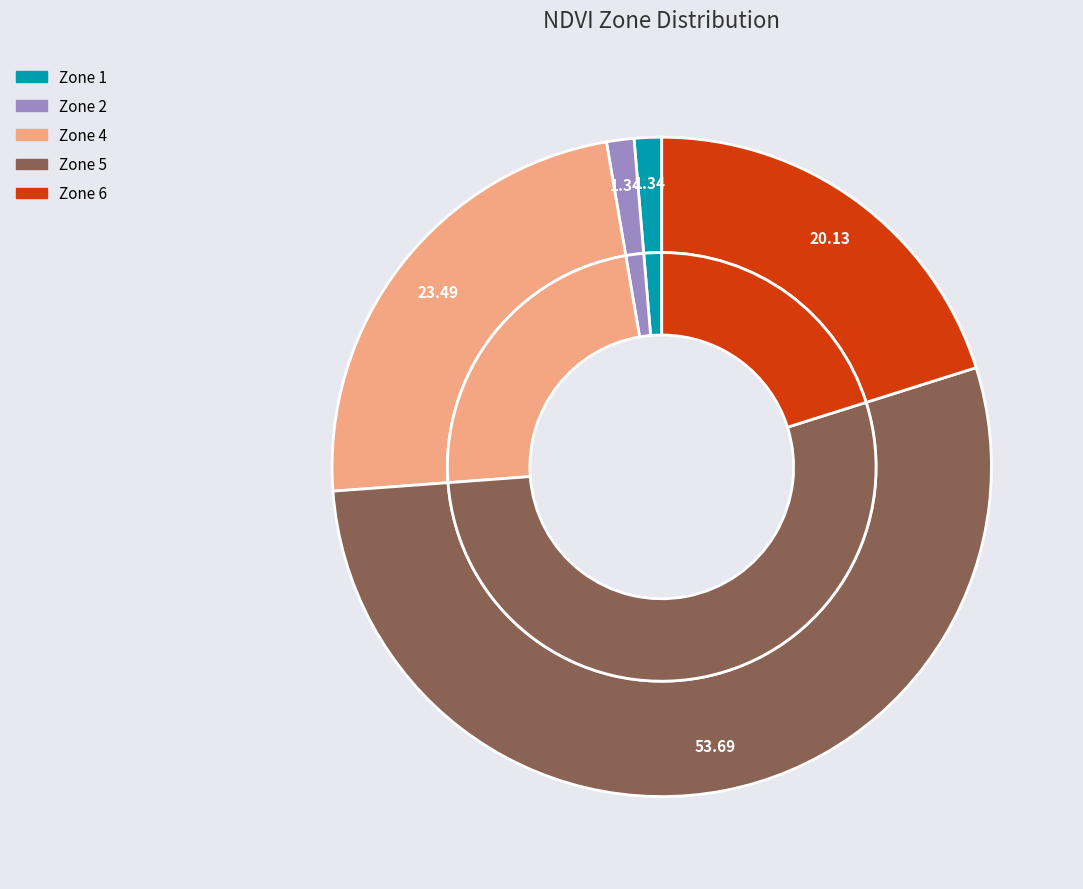

Which slice represents more than half of the pie?

Zone 5